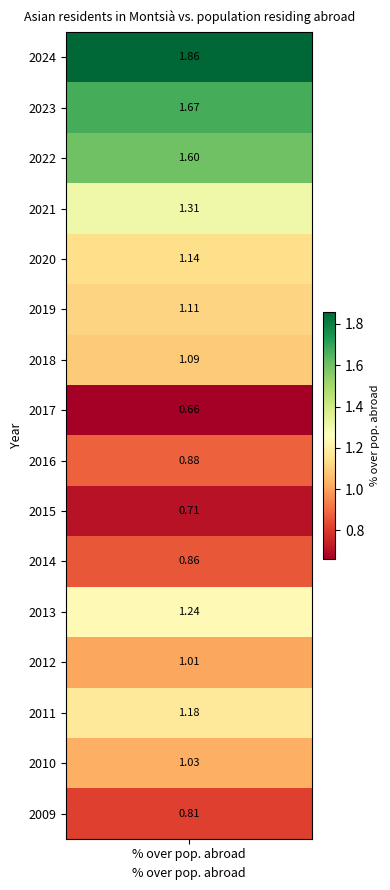

Which label corresponds to the smallest value in the chart?

2017